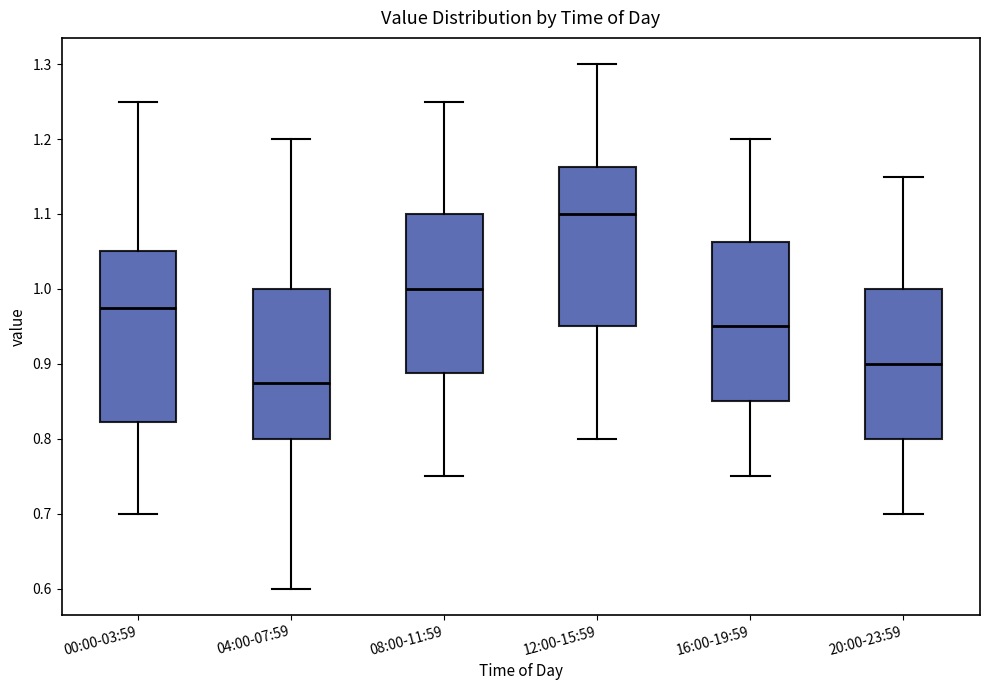

Reading left to right, read every box against the y-axis: the position of its median line, the range the box covers, and the ends of its whiskers. The values are not printed on the chart, so give them approximately, as read against the axis.

00:00-03:59: median 0.98, box 0.82 to 1.05, whiskers 0.70 to 1.25
04:00-07:59: median 0.88, box 0.80 to 1.00, whiskers 0.60 to 1.20
08:00-11:59: median 1.00, box 0.89 to 1.10, whiskers 0.75 to 1.25
12:00-15:59: median 1.10, box 0.95 to 1.16, whiskers 0.80 to 1.30
16:00-19:59: median 0.95, box 0.85 to 1.06, whiskers 0.75 to 1.20
20:00-23:59: median 0.90, box 0.80 to 1.00, whiskers 0.70 to 1.15